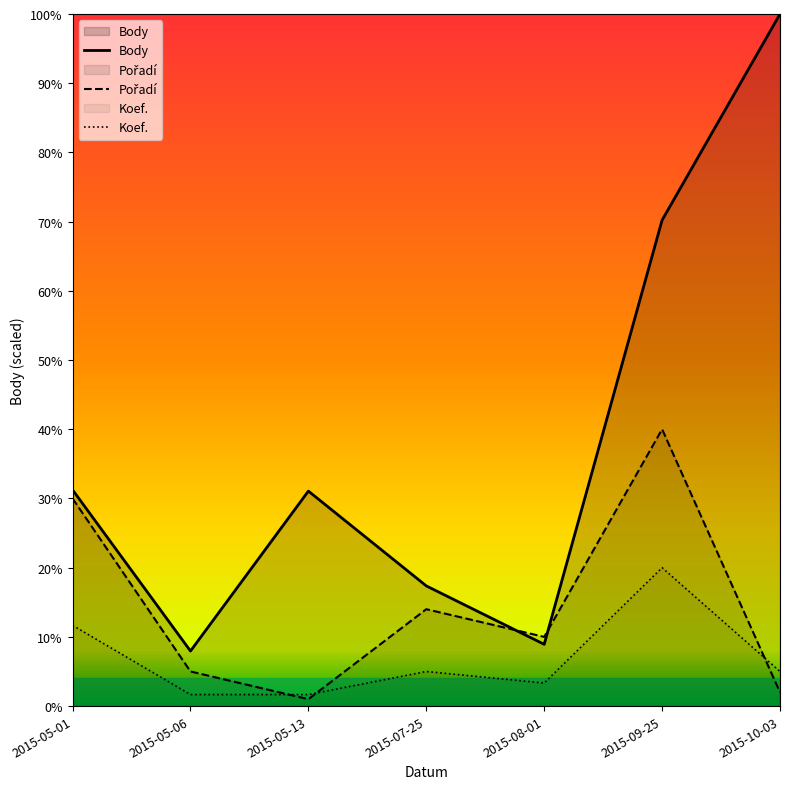

Between which two adjacent categories do Pořadí and Body first intersect?

2015-07-25 and 2015-08-01